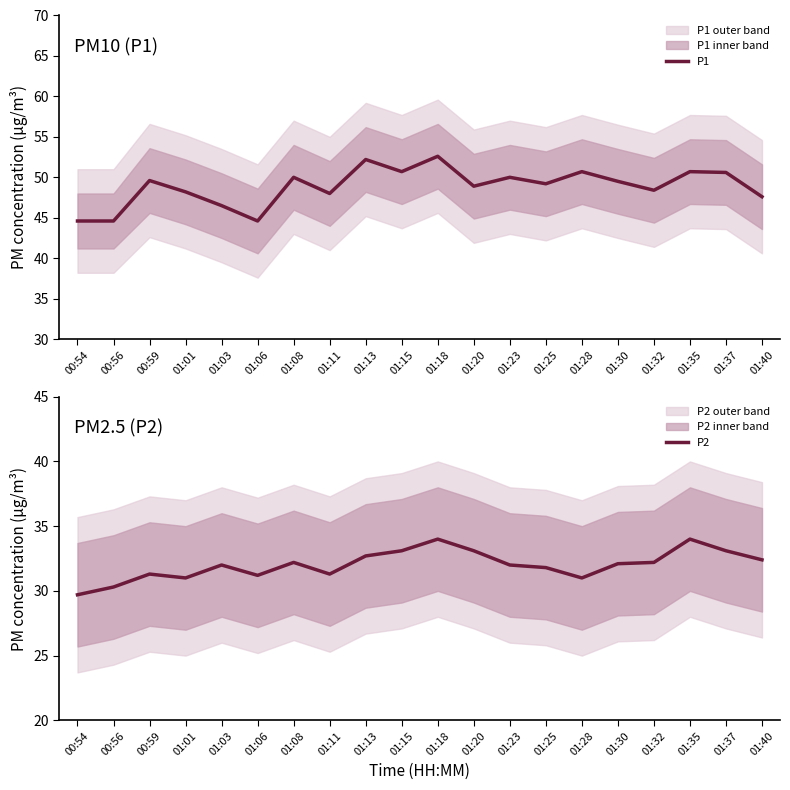

How many values in the P1 series exceed 49?

11